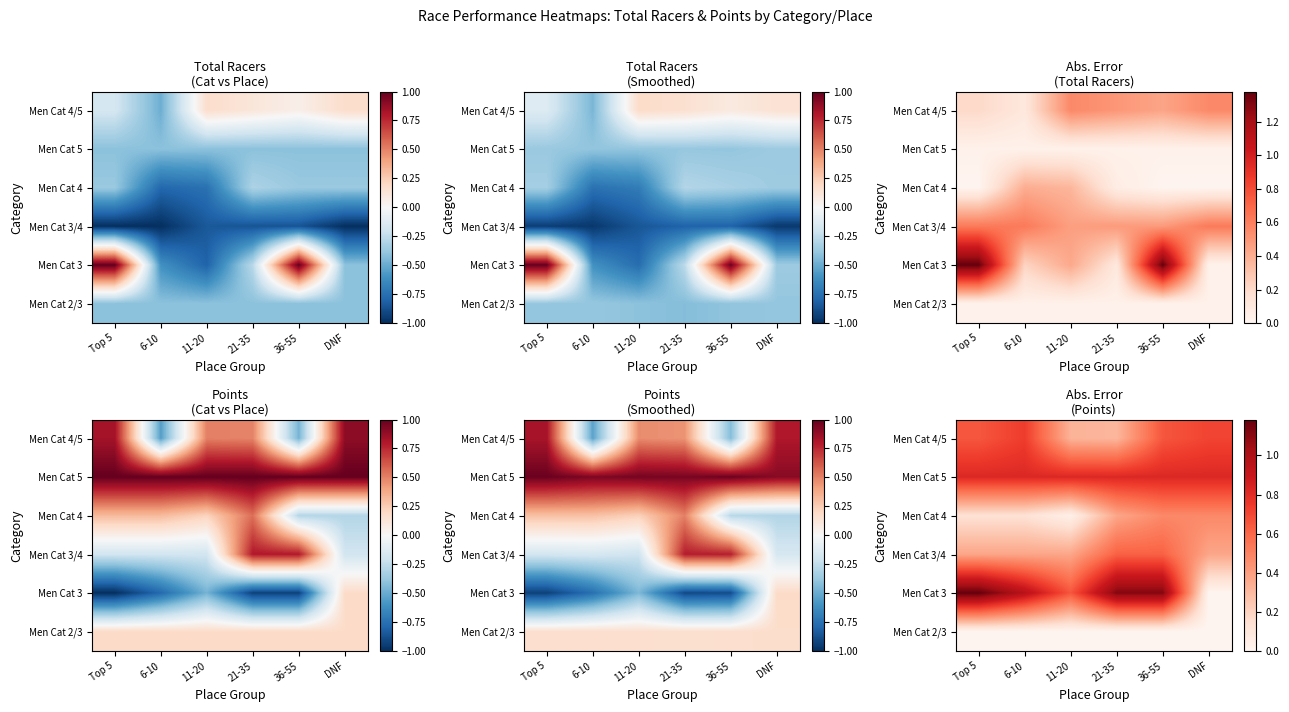

At which category is the sum across all series the highest?

36-55